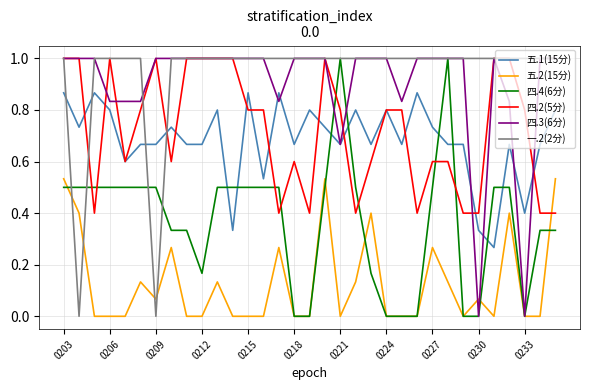

What is the greatest value displayed?

1.0